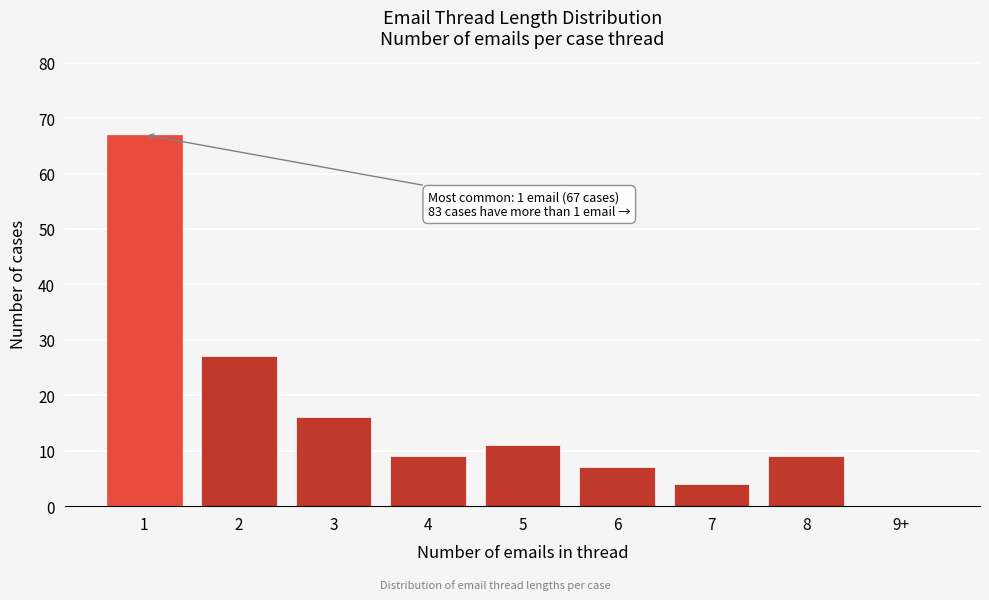

Reading right to left, list all the values displayed in this chart.

9+=0	8=9	7=4	6=7	5=11	4=9	3=16	2=27	1=67